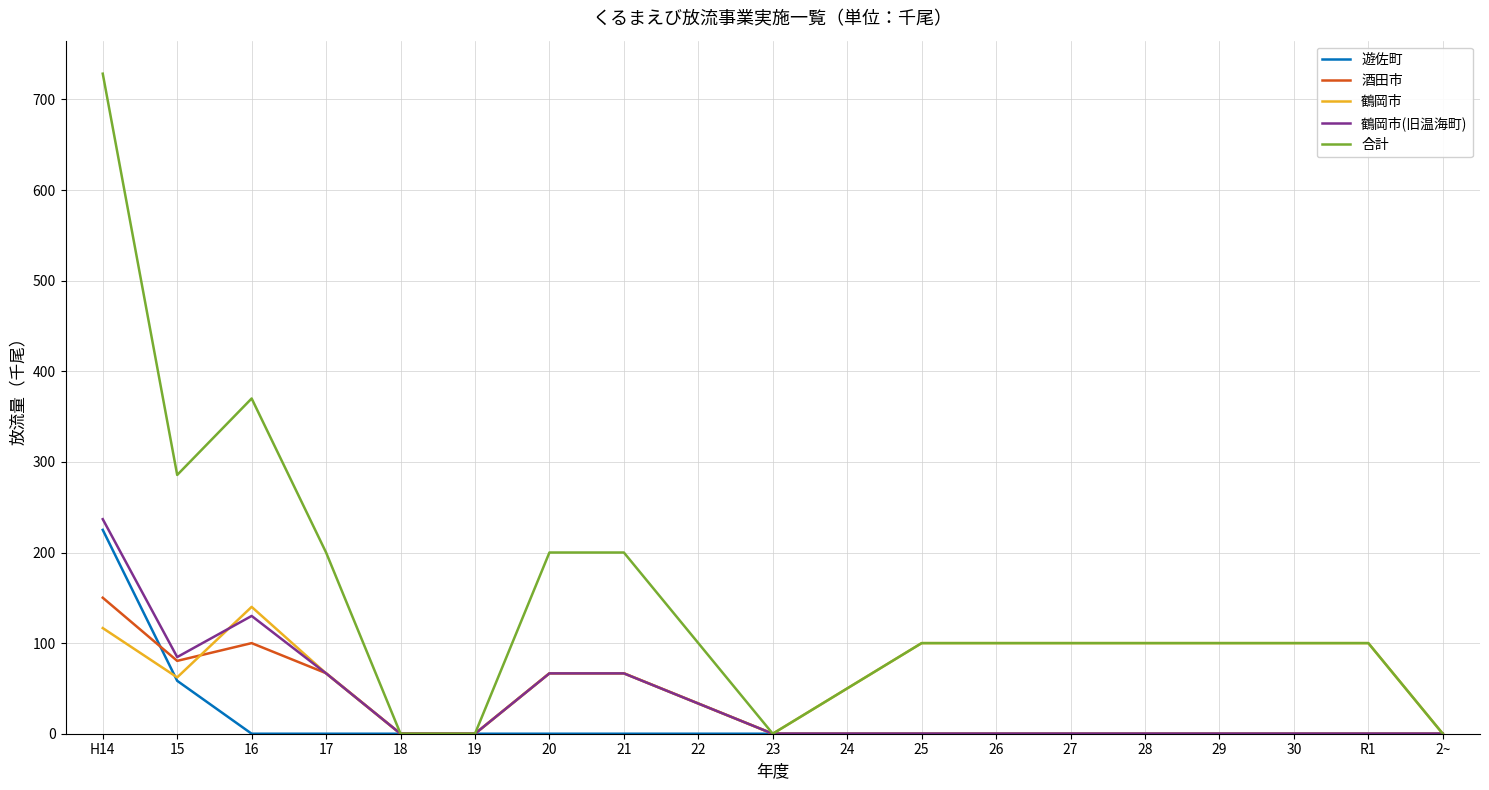

Is it true that 合計 equals 290.5 at 21?

False